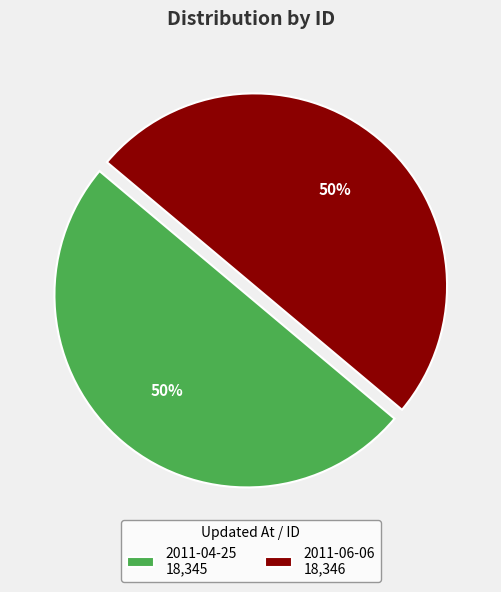

Do 2011-04-25 18,345 and 2011-06-06 18,346 together represent more than half of the pie?

Yes